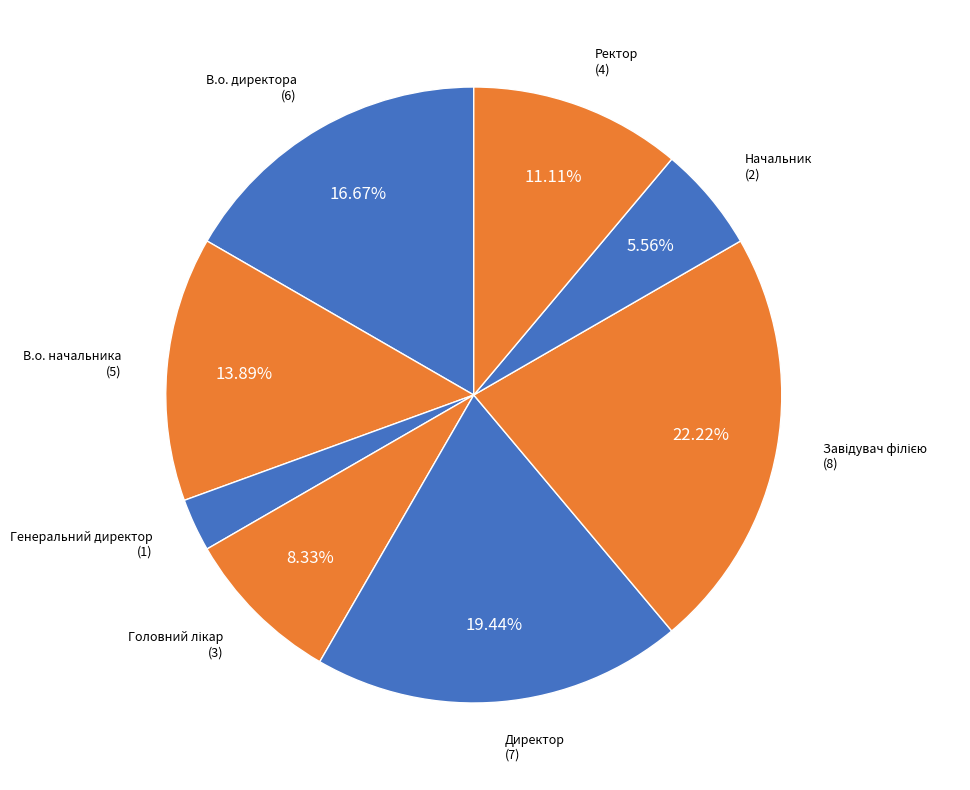

Approximately how many times larger is the value at Начальник compared to Ректор?

0.5